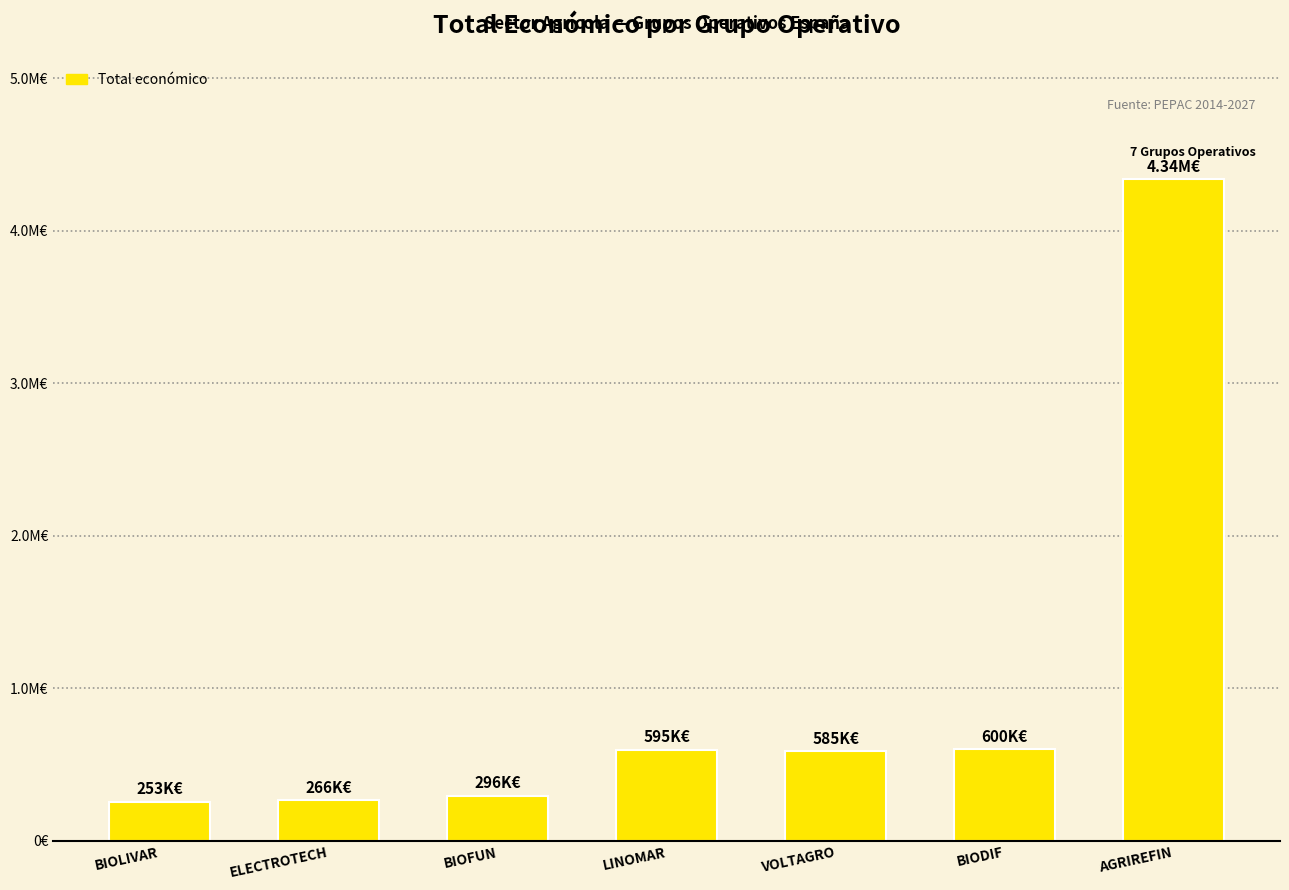

Reading left to right, extract all data points from this chart.

253495.0	265587.0	295565.0	595173.6	585460.0	599927.0	4337624.0